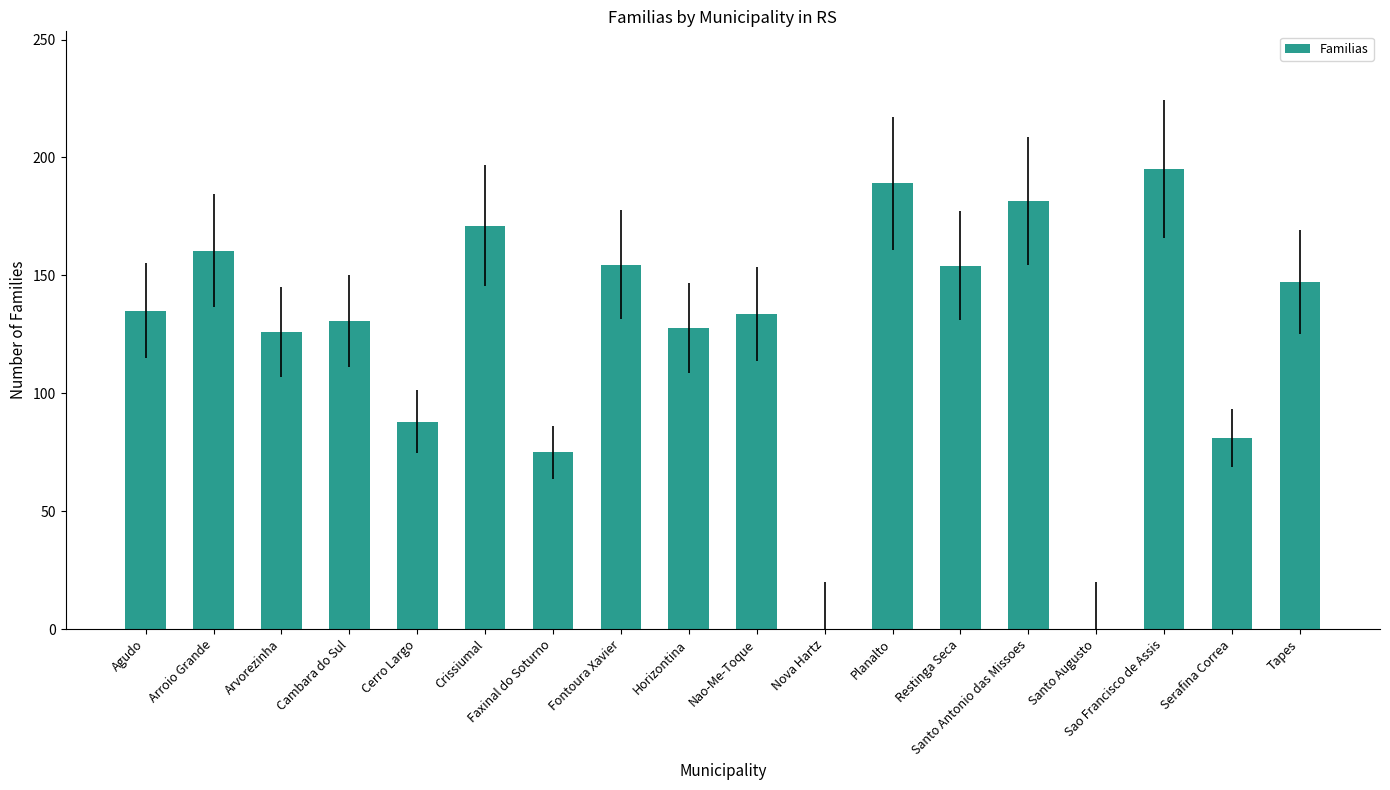

What is the approximate value at Santo Antonio das Missoes?

181.5